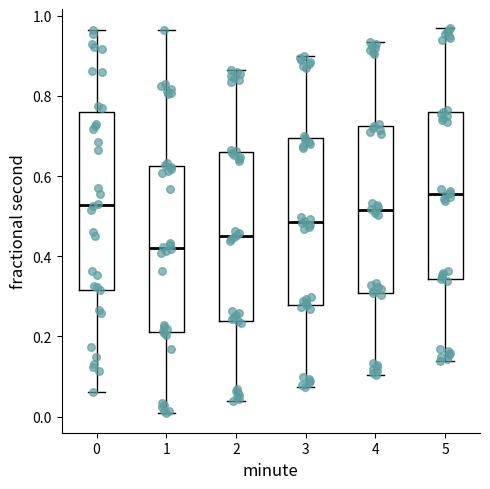

Reading left to right, read every box against the y-axis: the position of its median line, the range the box covers, and the ends of its whiskers. The values are not printed on the chart, so give them approximately, as read against the axis.

0: median 0.52, box 0.32 to 0.76, whiskers 0.06 to 0.96
1: median 0.42, box 0.22 to 0.62, whiskers 0.00 to 0.96
2: median 0.46, box 0.24 to 0.66, whiskers 0.04 to 0.86
3: median 0.48, box 0.28 to 0.70, whiskers 0.08 to 0.90
4: median 0.52, box 0.30 to 0.72, whiskers 0.10 to 0.94
5: median 0.56, box 0.34 to 0.76, whiskers 0.14 to 0.96